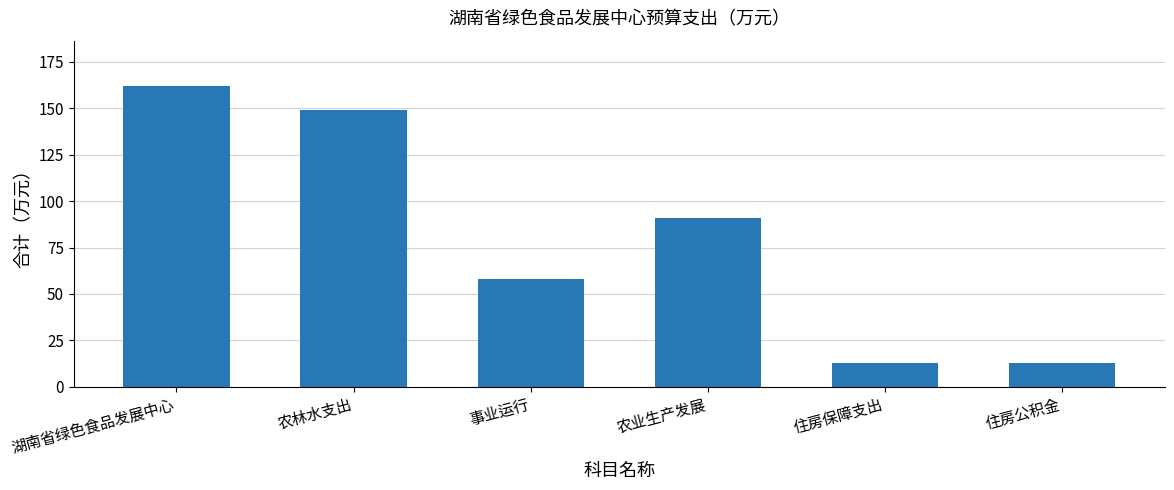

What is the value of the 3rd bar from the left?

58.0